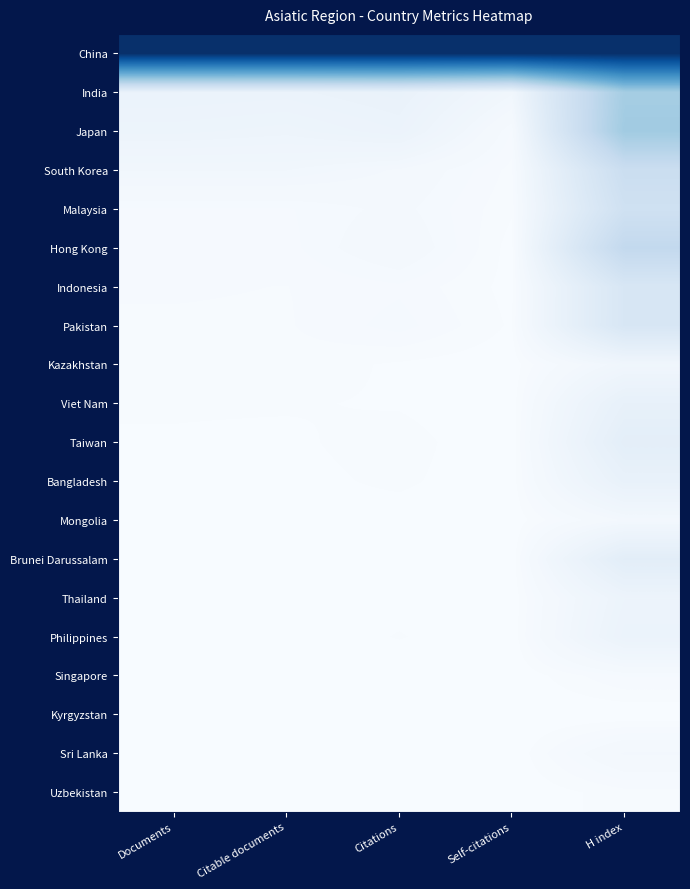

At which category is the sum across all series the highest?

H index